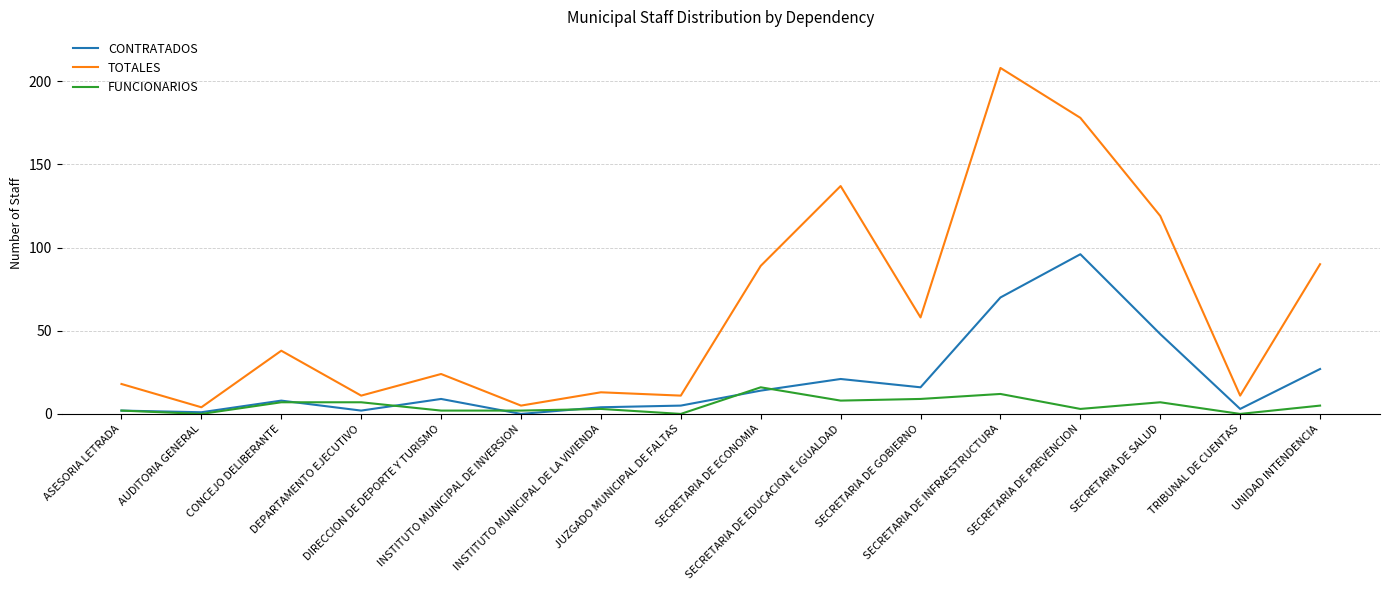

Does the chart display data point markers on the line(s)?

No